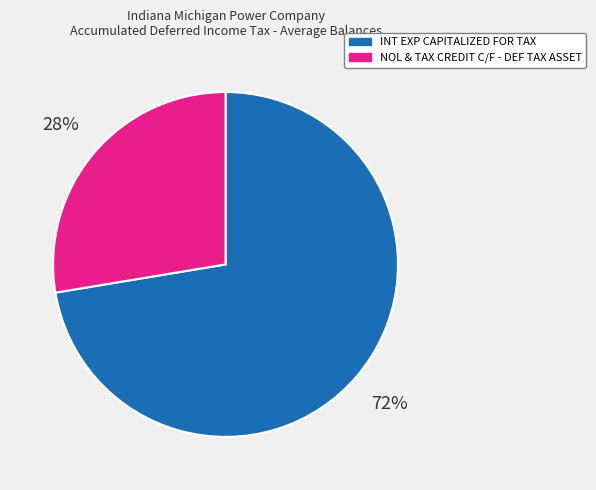

To the nearest percent, what is the average slice percentage?

50%